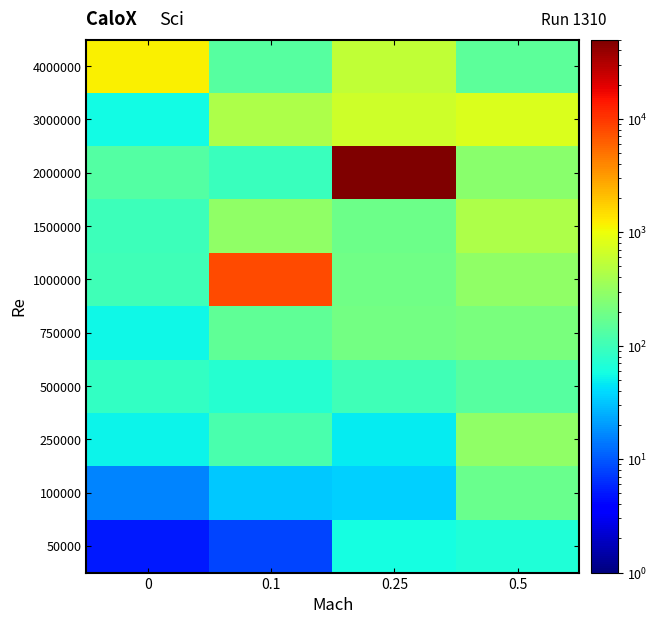

What is the total value across all series at 0.5?

2794